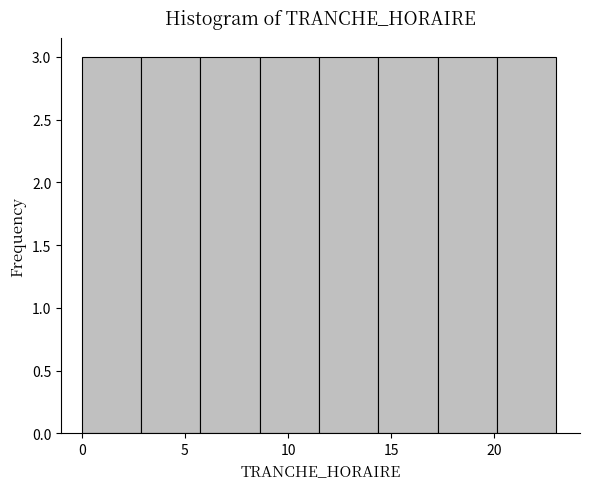

Reading left to right, transcribe this chart: for each bar, give the range it covers on the x-axis and its height. Neither the bar edges nor the heights are printed on the chart, so give them approximately, as read against the axes.

0.0 to 3.0: 3
3.0 to 6.0: 3
6.0 to 8.5: 3
8.5 to 11.5: 3
11.5 to 14.5: 3
14.5 to 17.5: 3
17.5 to 20.0: 3
20.0 to 23.0: 3